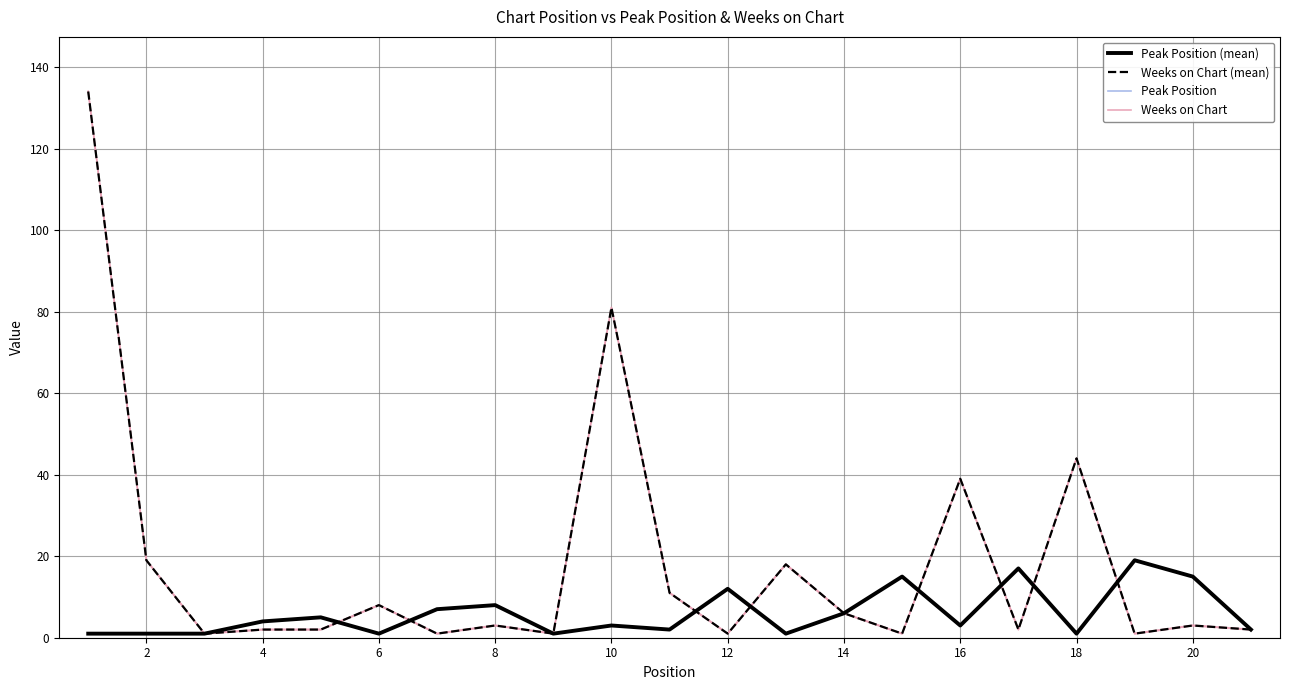

Between 10 and 12, which series saw the biggest shift?

Weeks on Chart (mean)